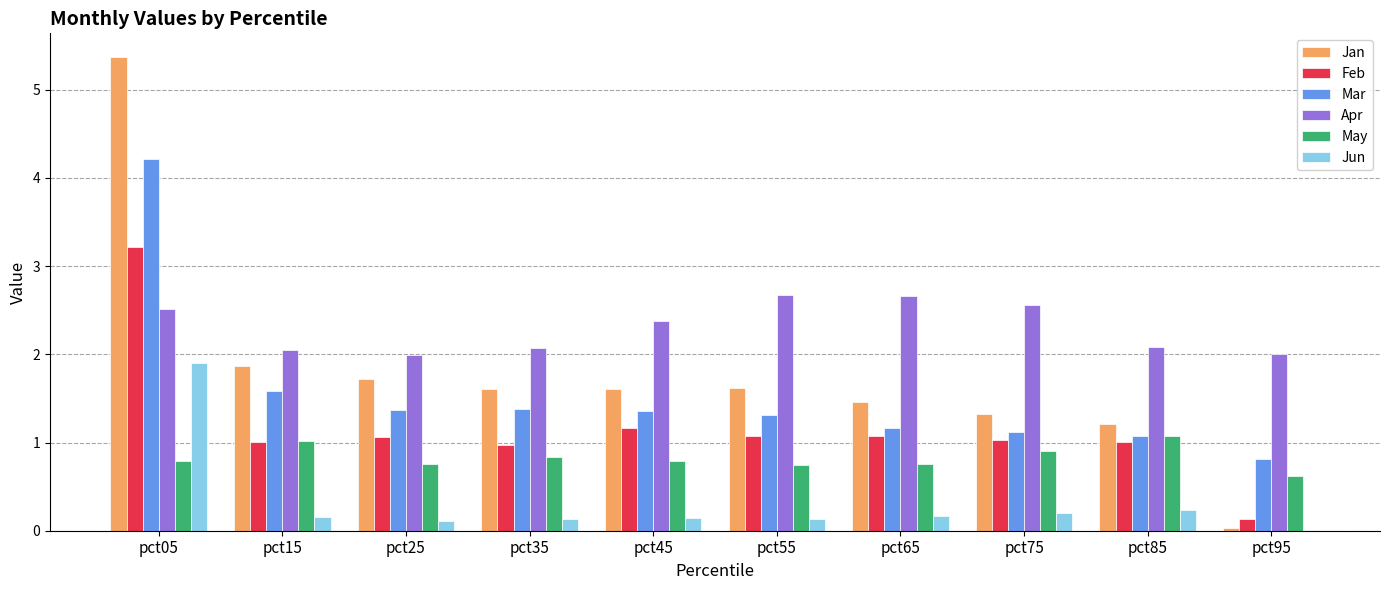

What is the sum of the Mar values at pct15 and pct45?

2.9